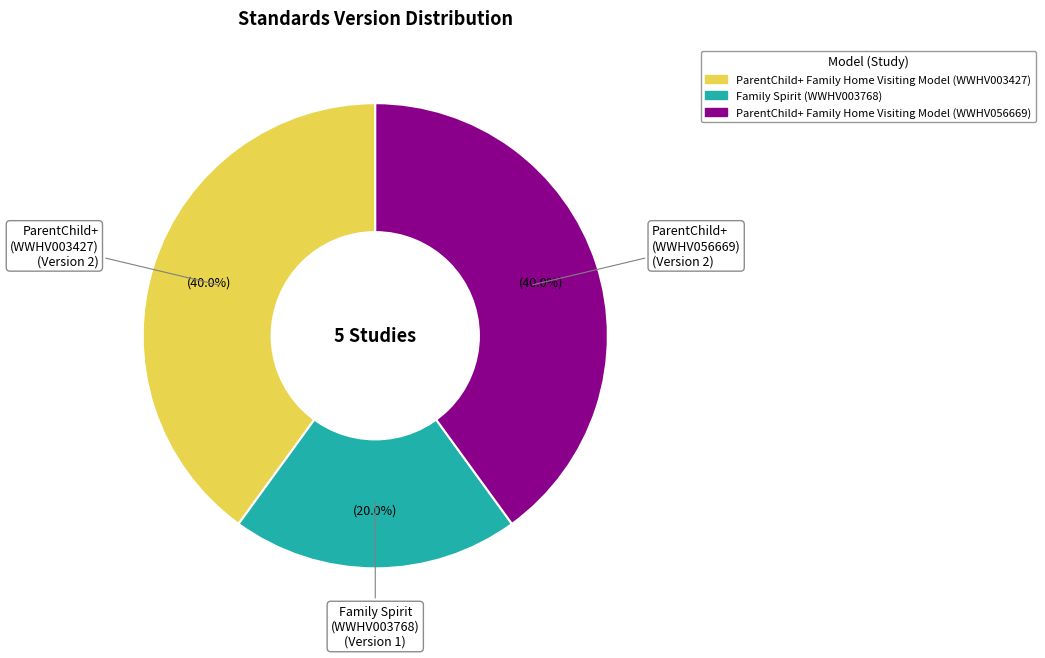

Which category has the smallest portion of the pie?

Family Spirit (WWHV003768)